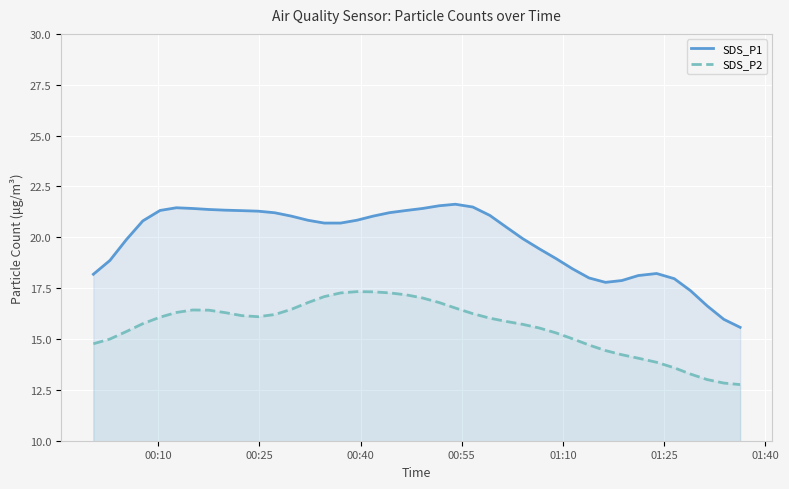

True or false: SDS_P2 and SDS_P1 cross at least once.

False